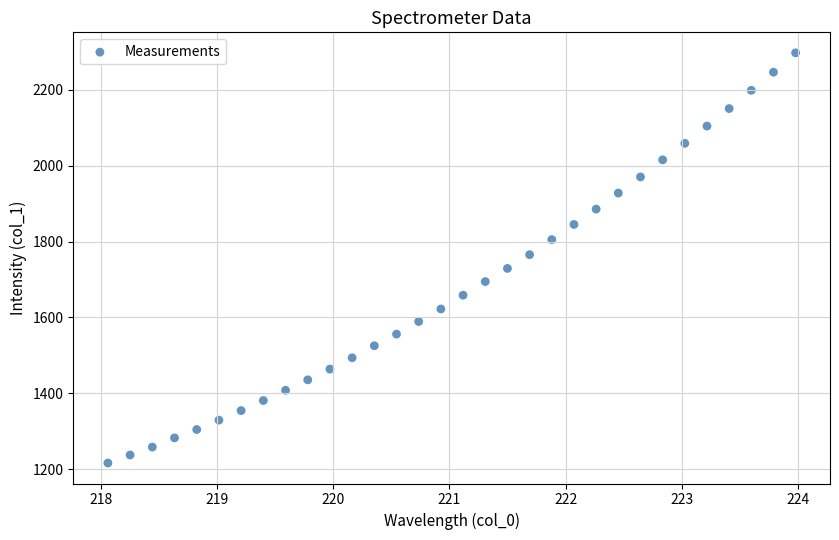

What is the range of Y values (max minus min)?

1081.7